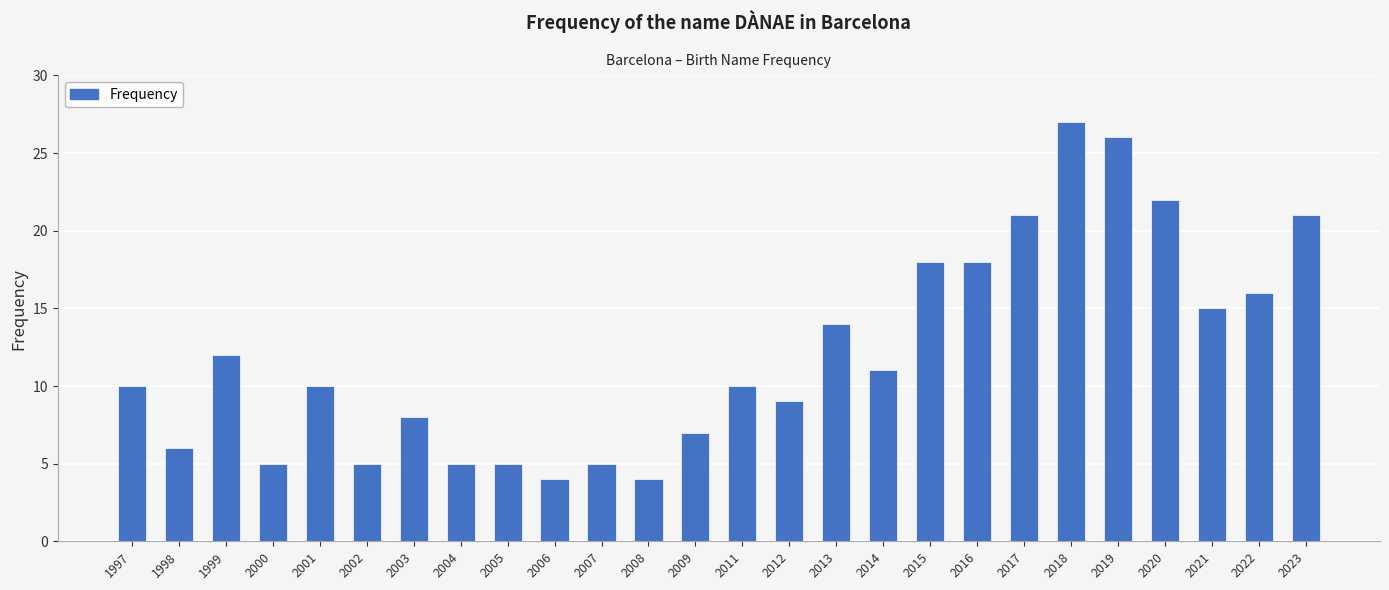

What is the sum of all values?

314